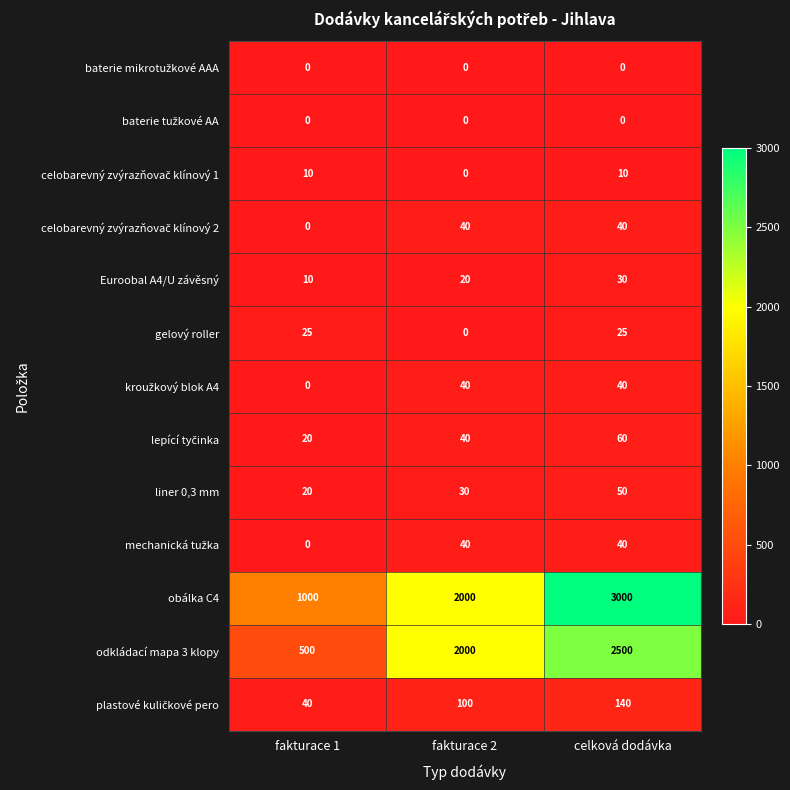

At how many categories does at least one series exceed 195?

3